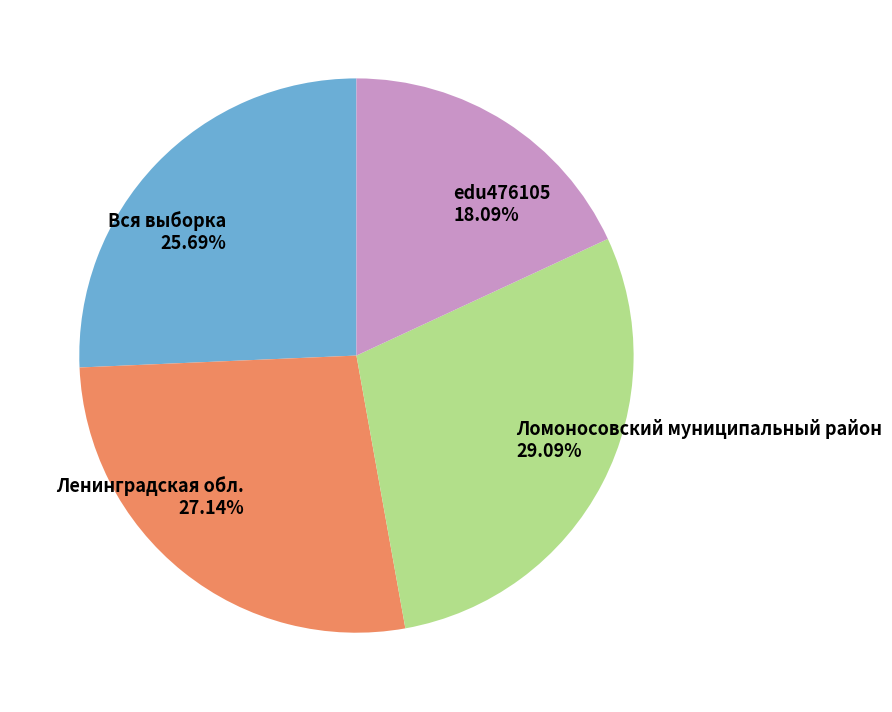

To the nearest percent, what portion does edu476105 represent?

18%